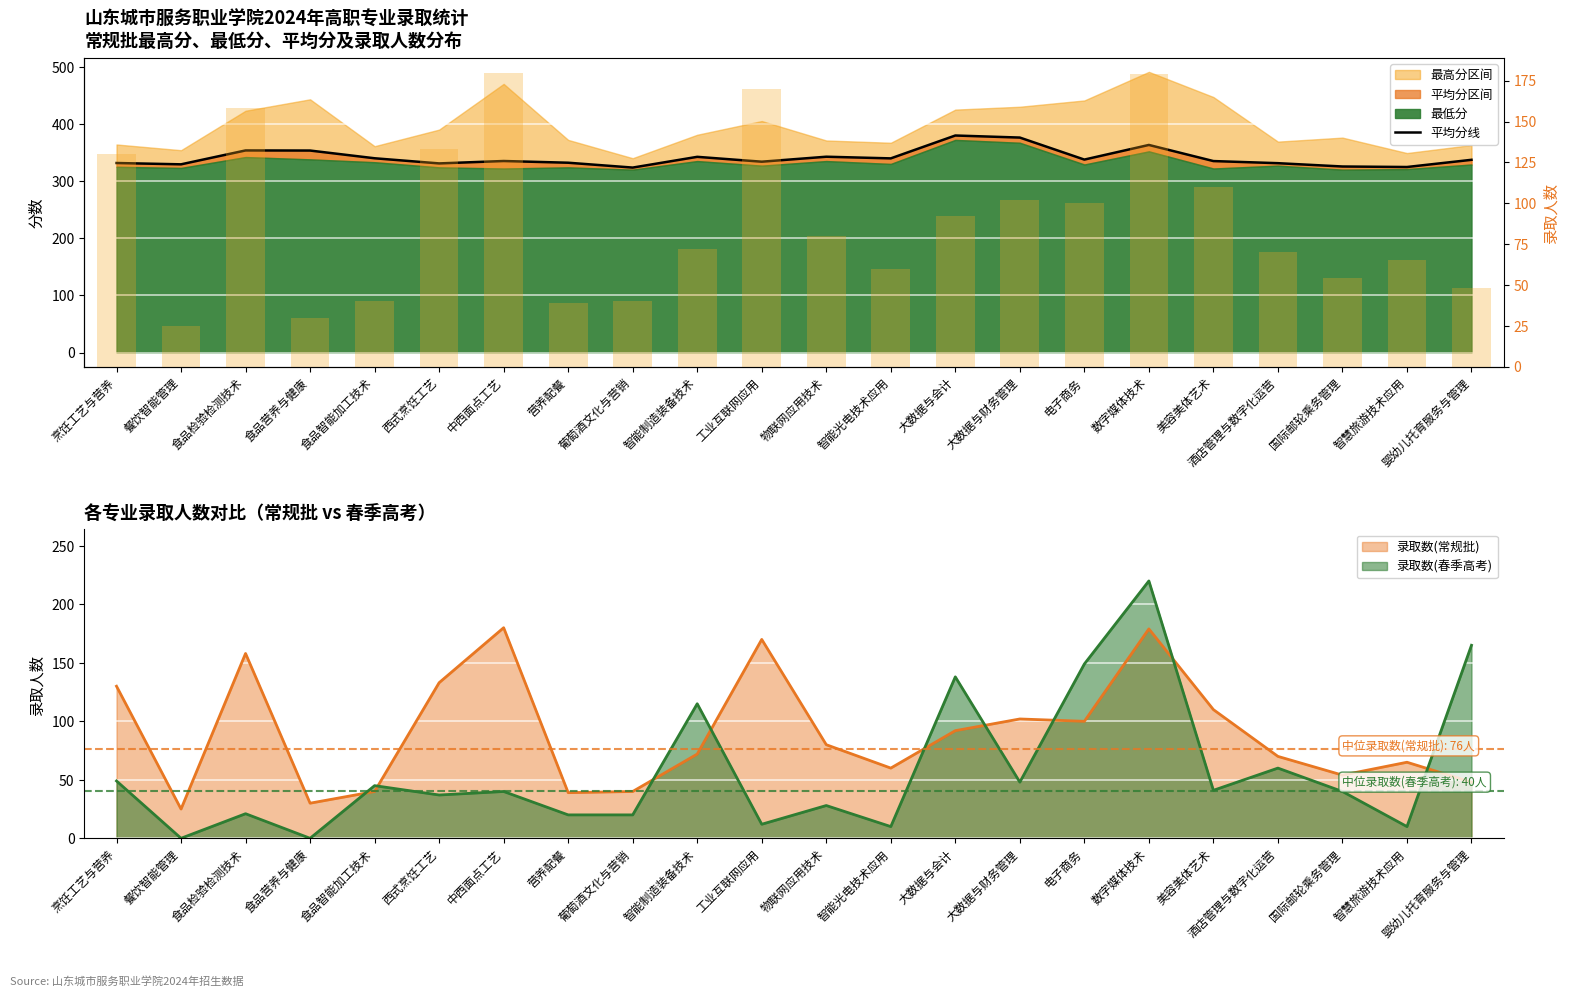

Reading left to right, list all the values displayed in this chart.

平均分线: 331.6	329.3	353.6	353.4	339.9	330.9	335.1	332.1	323.6	342.4	333.9	342.6	339.7	379.7	376.1	337.6	363.2	335.0	331.3	325.5	324.6	337.2
录取数(常规批): 130.0	25.0	158.0	30.0	40.0	133.0	180.0	39.0	40.0	72.0	170.0	80.0	60.0	92.0	102.0	100.0	179.0	110.0	70.0	54.0	65.0	48.0